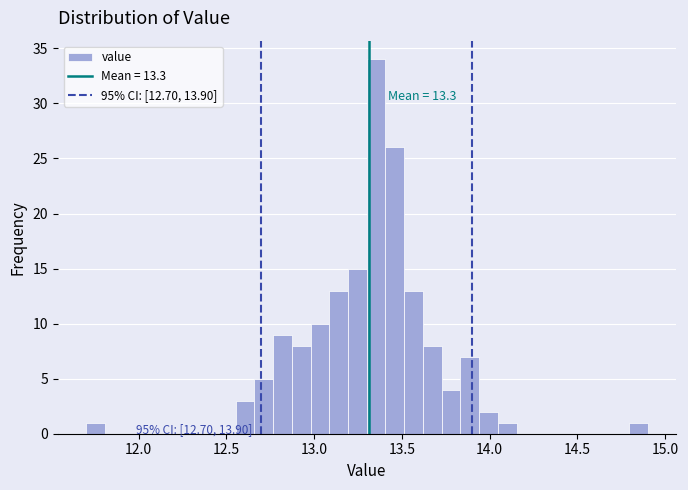

Read against the x-axis, roughly where is the centre of the tallest bar?

13.35